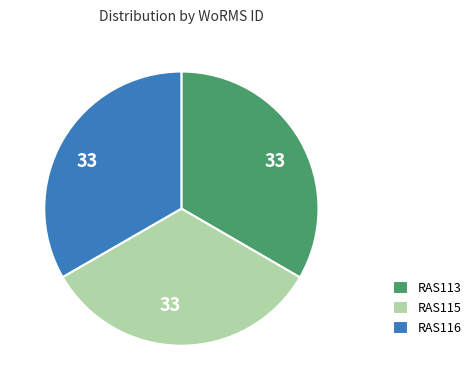

Is it true that RAS113 is 33% of the pie?

True